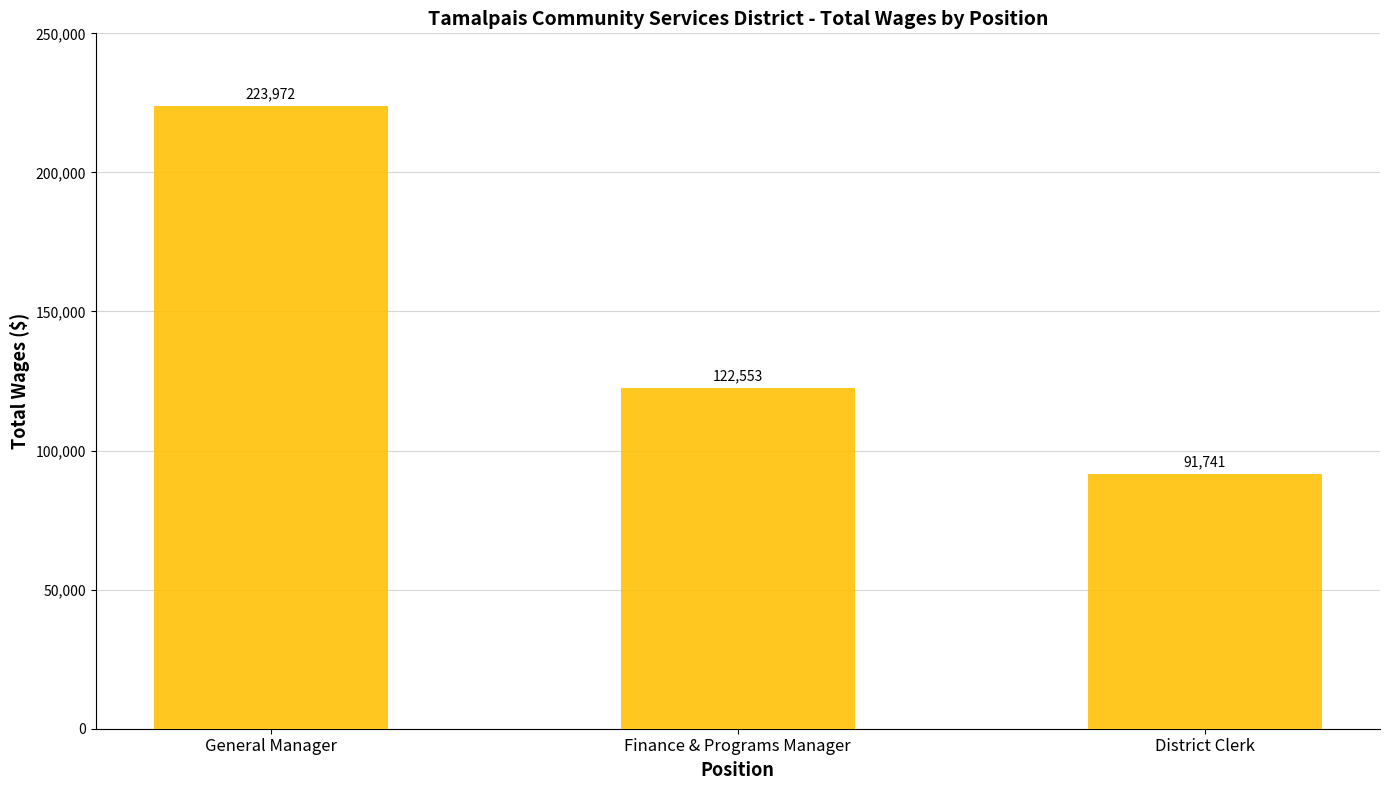

Is it true that the value at Finance & Programs Manager is 63340?

False